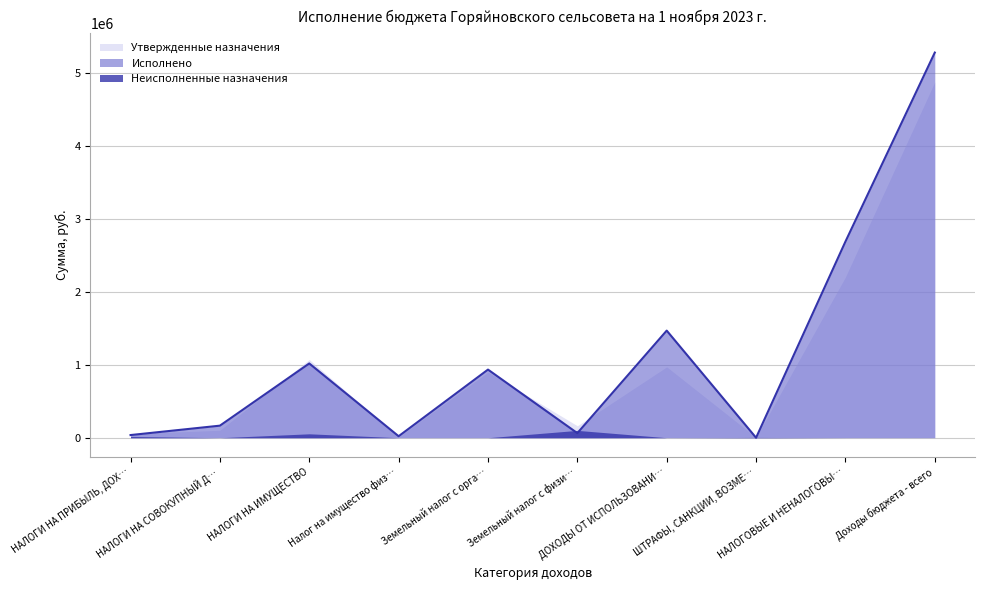

What is the label of the 2nd point from the left?

НАЛОГИ НА СОВОКУПНЫЙ ДОХОД